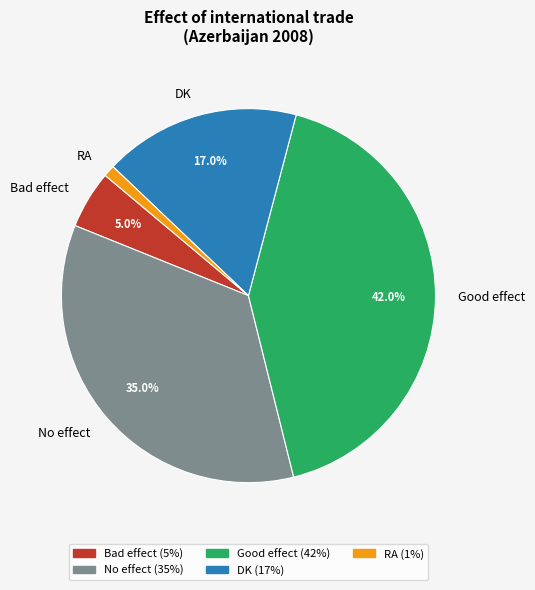

The No effect slice represents 35% of the pie. True or false?

True